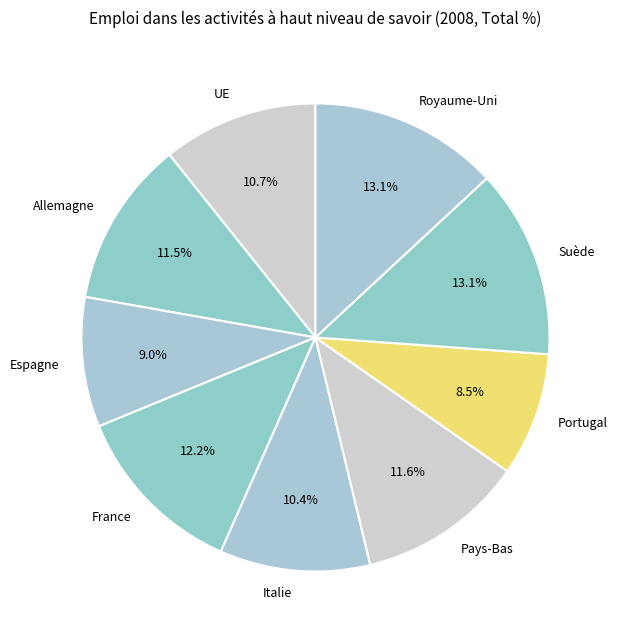

How many segments does this pie chart have?

9